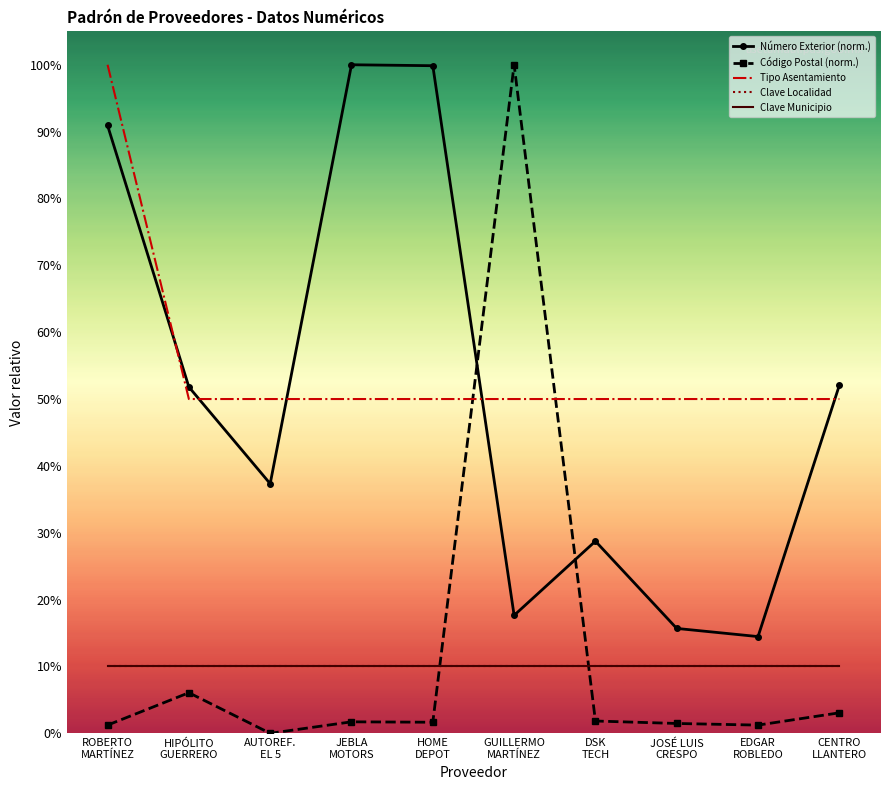

What is the difference between the second highest and second lowest values in the Número Exterior (norm.) series?

84.2